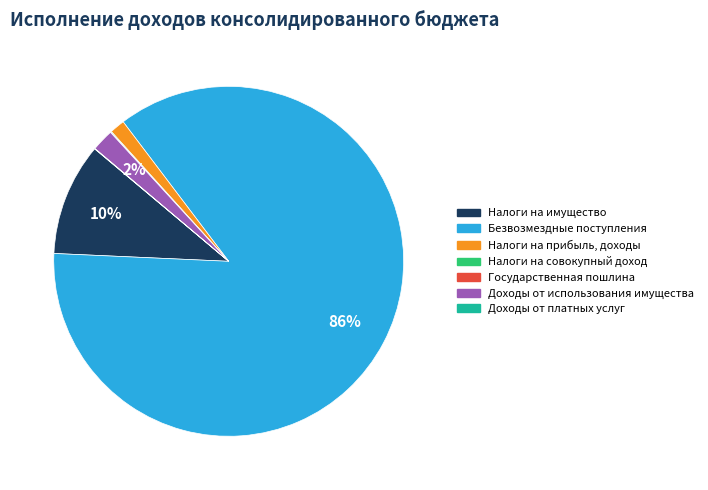

Does Безвозмездные поступления account for over 50% of the chart?

Yes